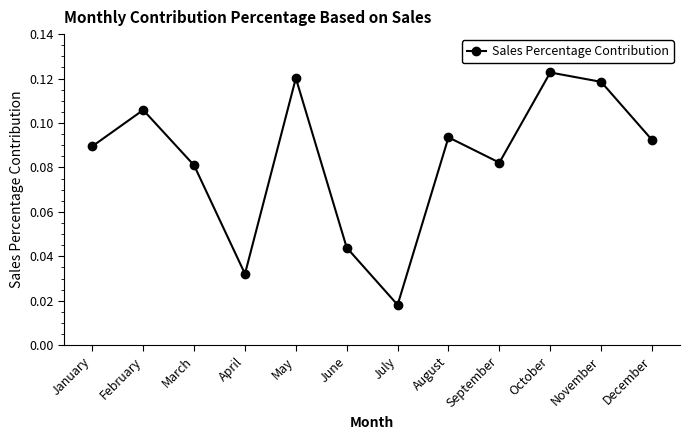

Between September and December, which is larger?

December